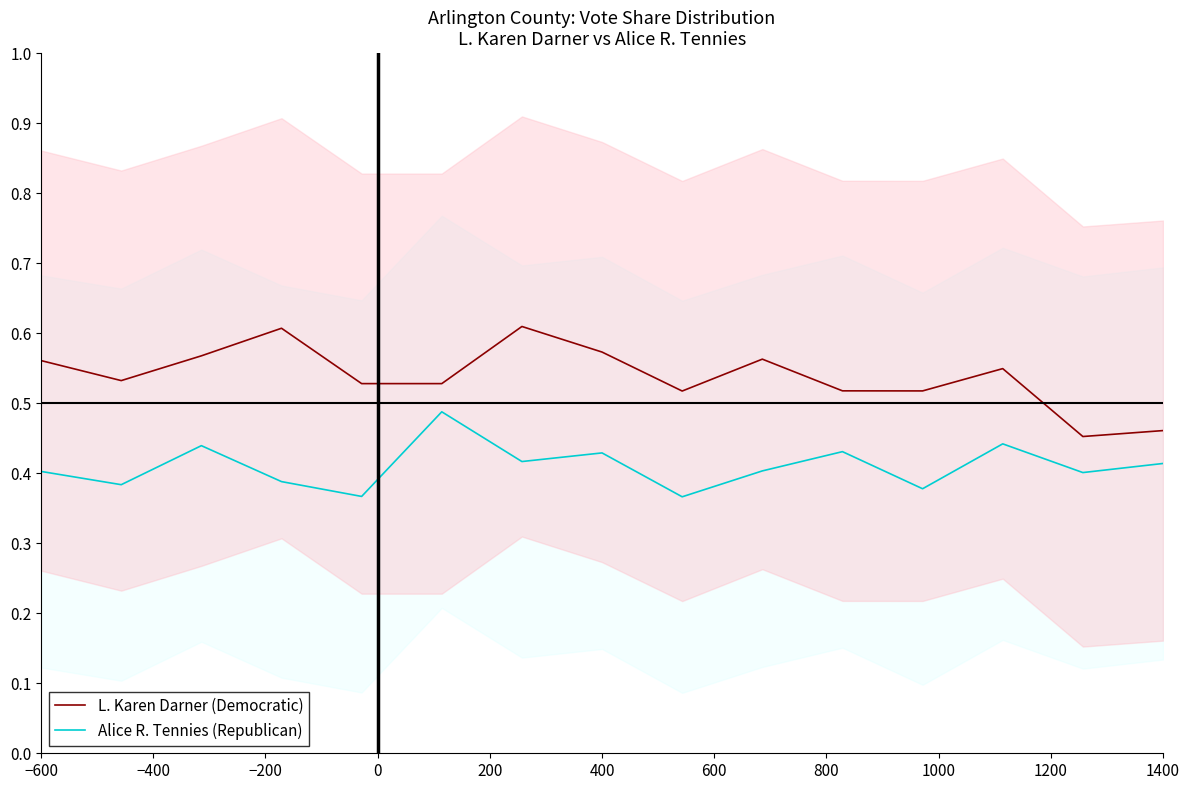

True or false: Alice R. Tennies (Republican) and L. Karen Darner (Democratic) intersect in this chart.

False